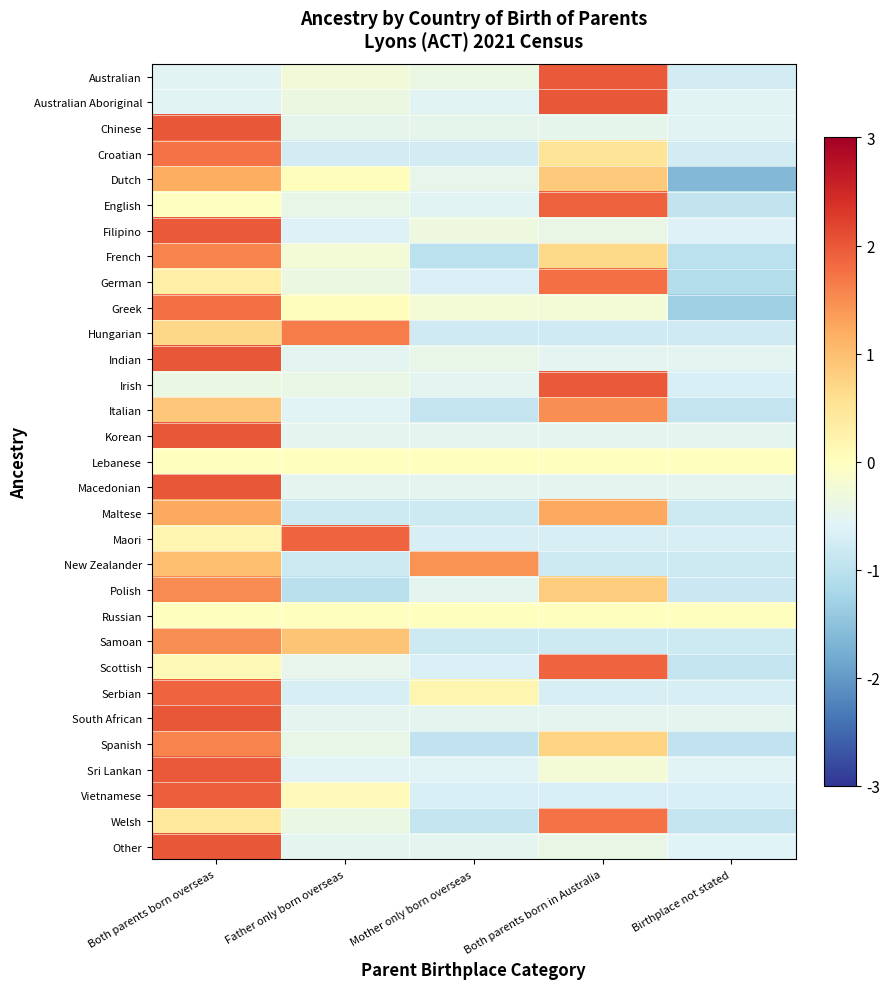

What is the difference between the highest and lowest values at Both parents born in Australia?

2.8